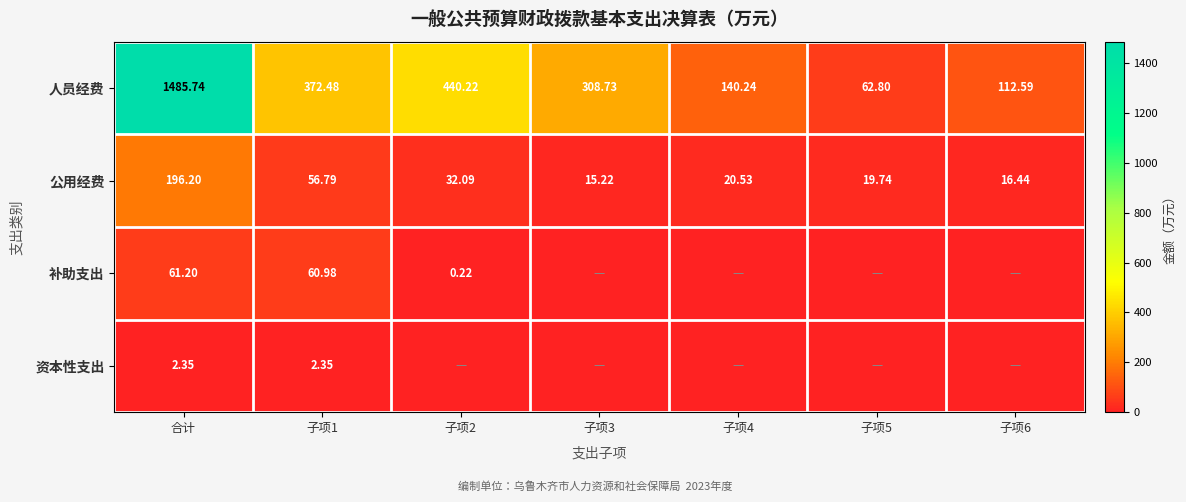

How many categories are shown in the chart?

7